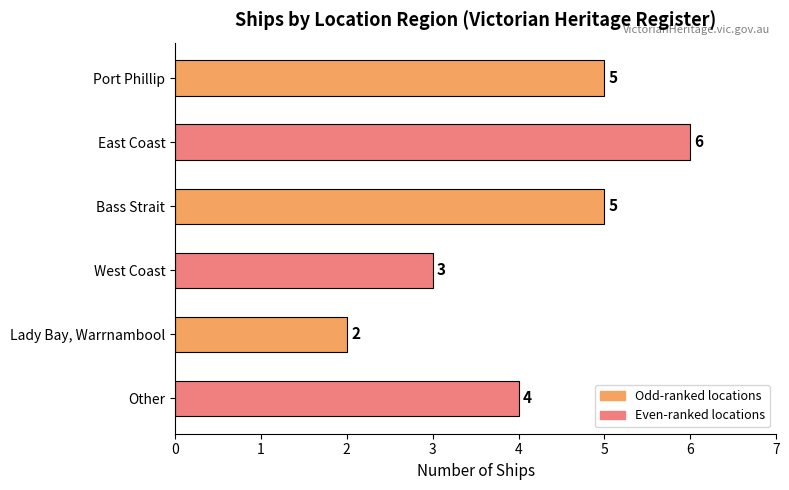

What is the difference between the maximum and second lowest values?

3